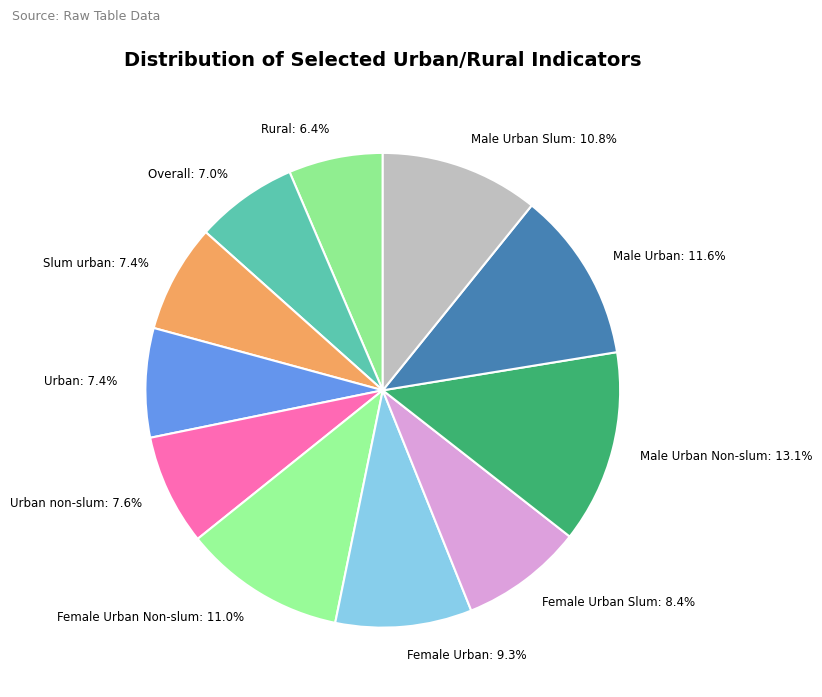

Is the sum of Overall and Rural greater than half?

No